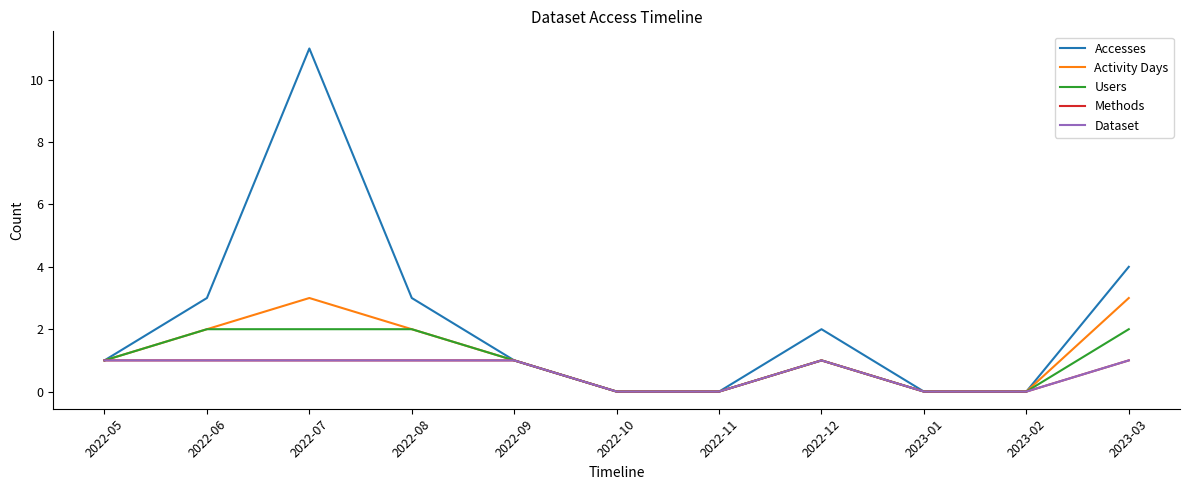

Does the chart have visible grid lines?

No